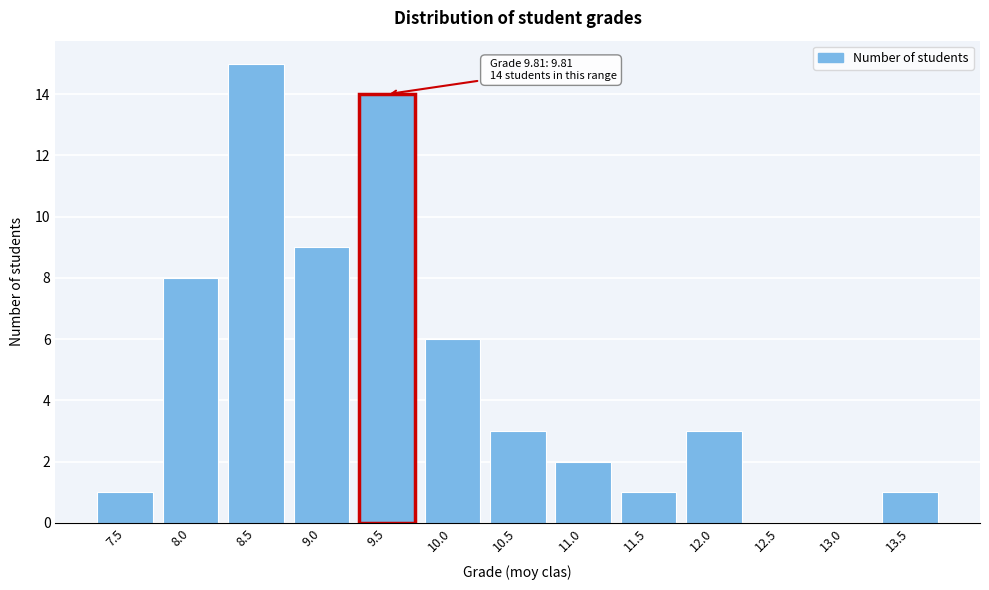

Reading left to right, list all the values displayed in this chart.

7.5=1	8.0=8	8.5=15	9.0=9	9.5=14	10.0=6	10.5=3	11.0=2	11.5=1	12.0=3	12.5=0	13.0=0	13.5=1